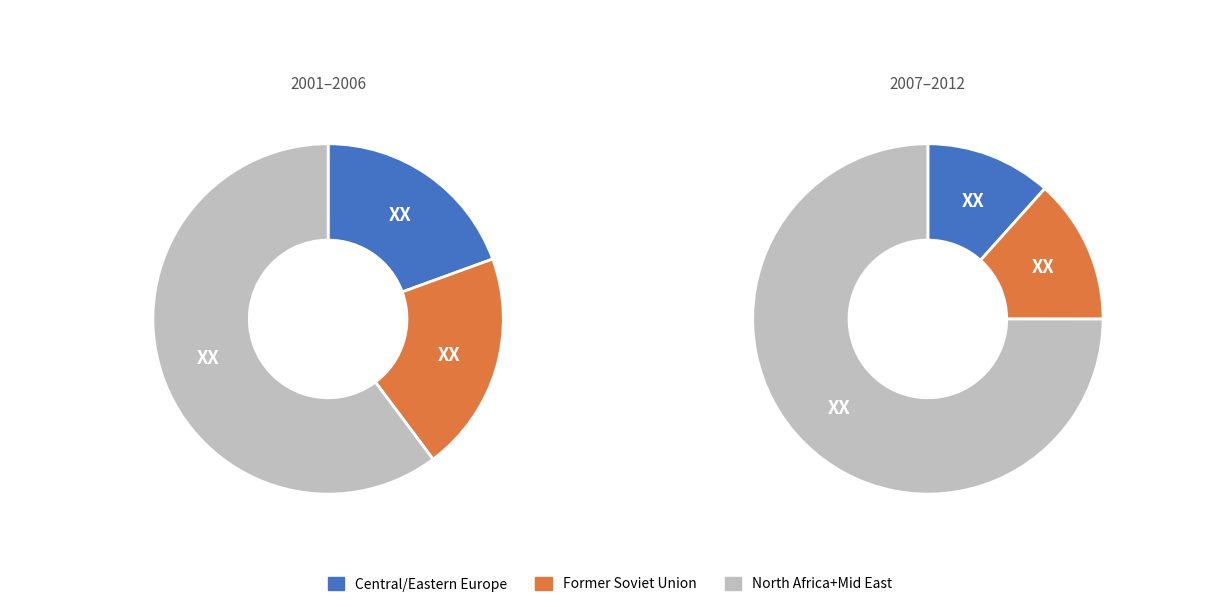

Does 3 account for over 50% of the chart?

No